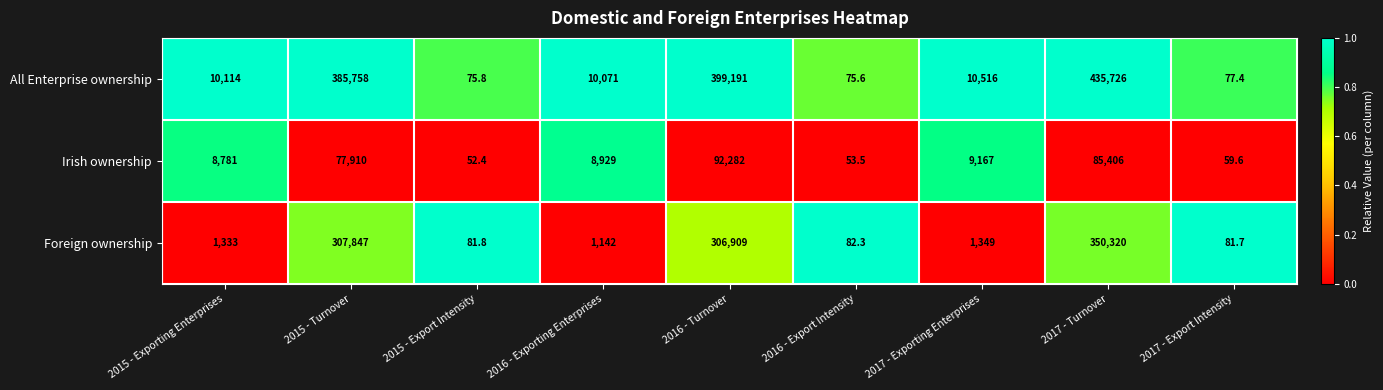

Which series has the largest range (max minus min)?

All Enterprise ownership